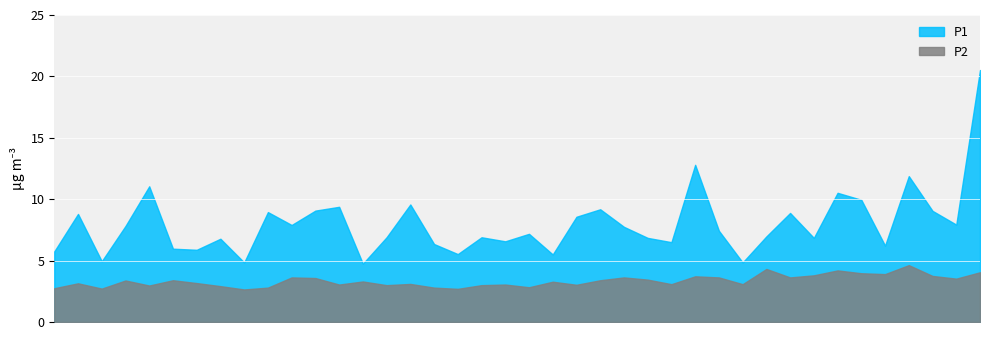

Is the value of P2 at 30 greater than the value of P1 at 06:30?

No